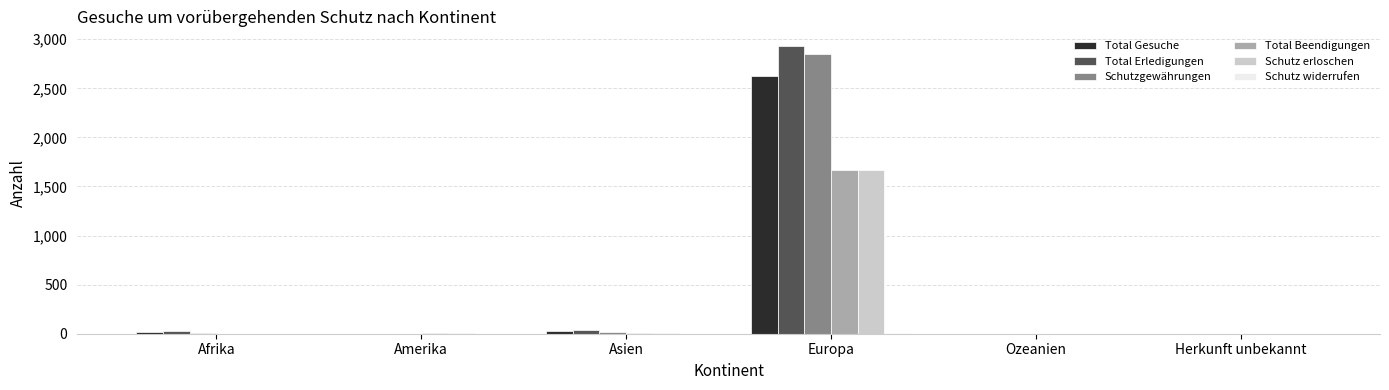

What is the average value of the Total Erledigungen series?

500